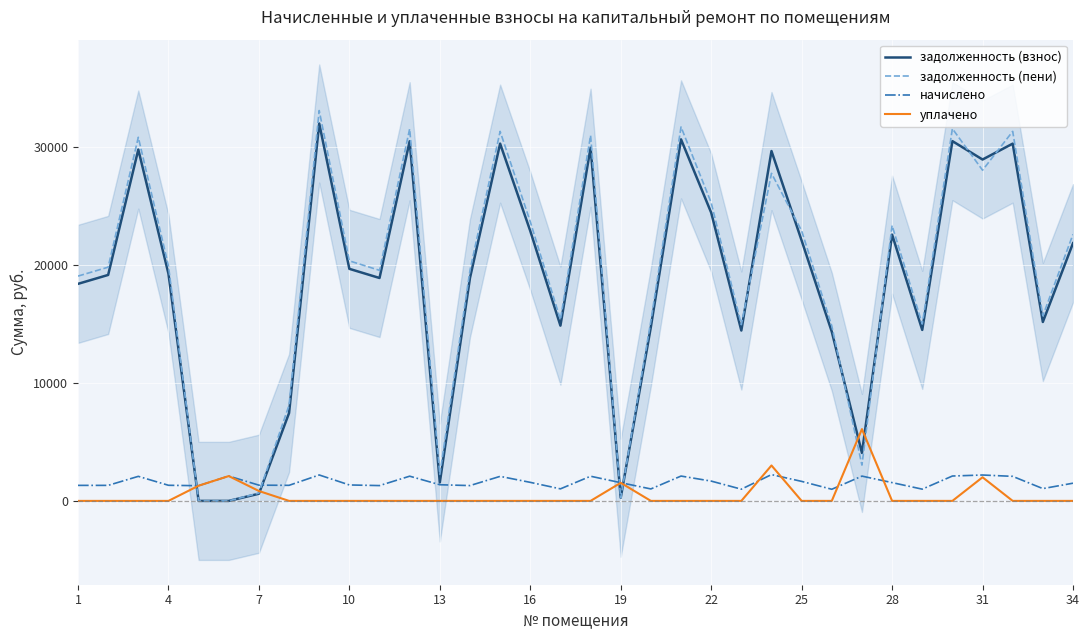

How many data points does each series have?

34